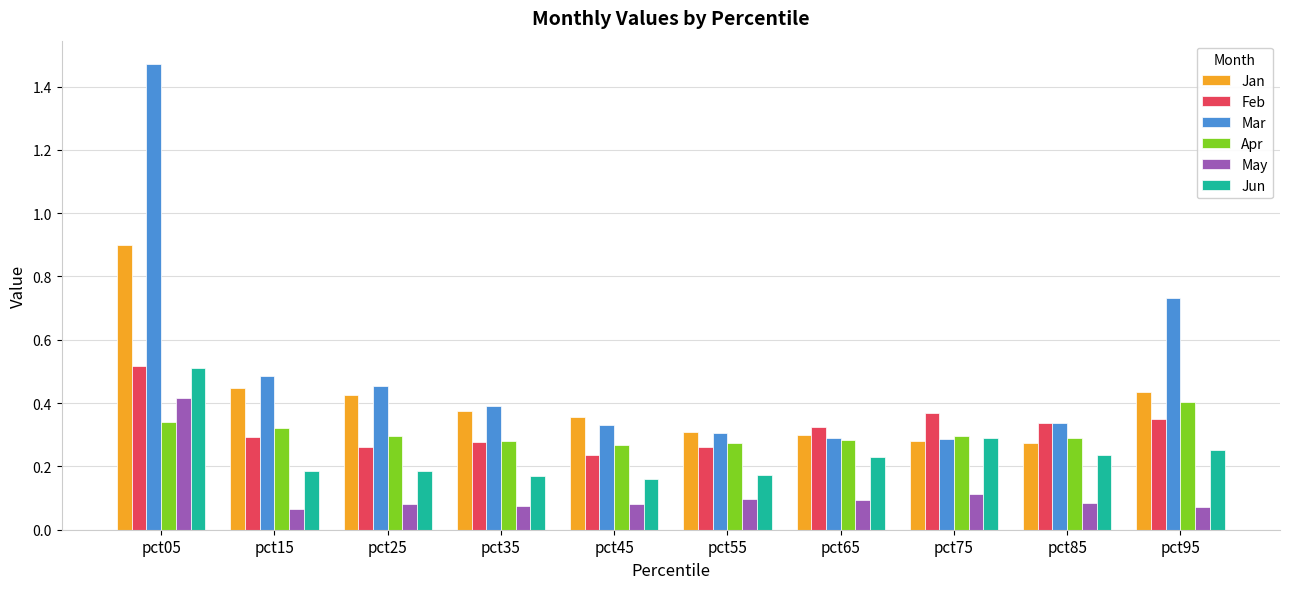

True or false: Jan has a value of 0.4 at pct95.

True